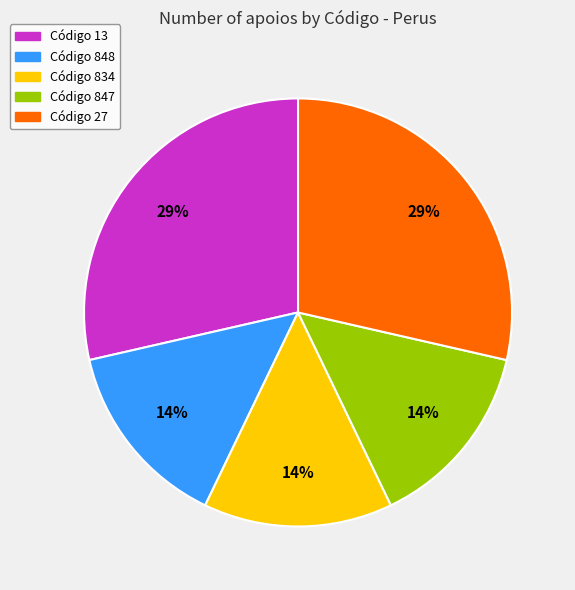

The Código 27 slice represents 29% of the pie. True or false?

True